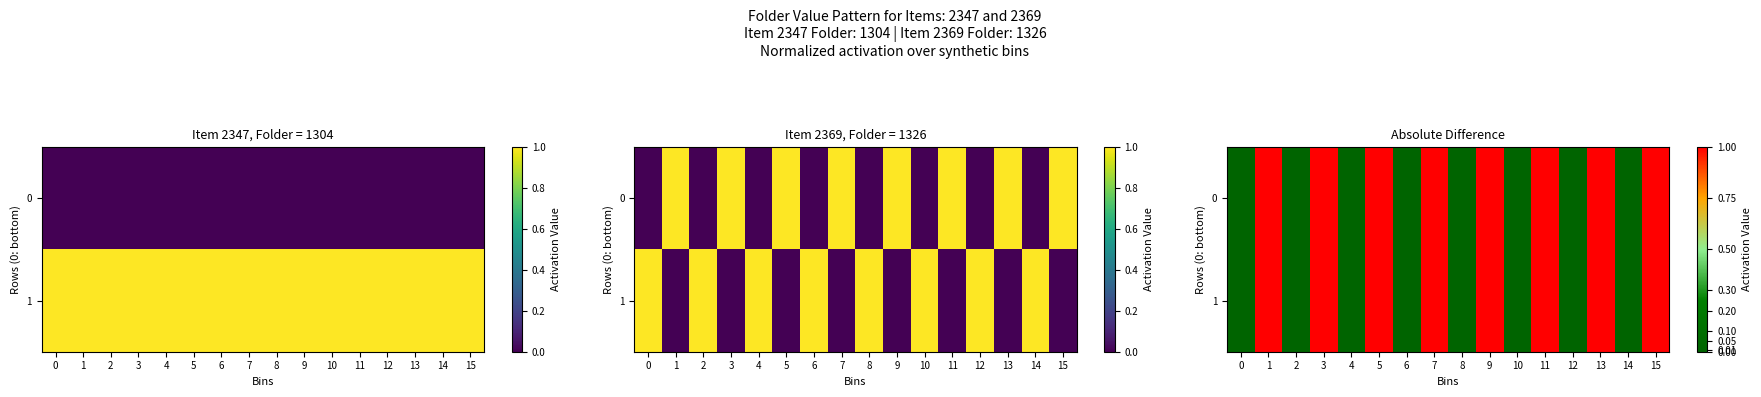

What is the maximum value for 0?

1